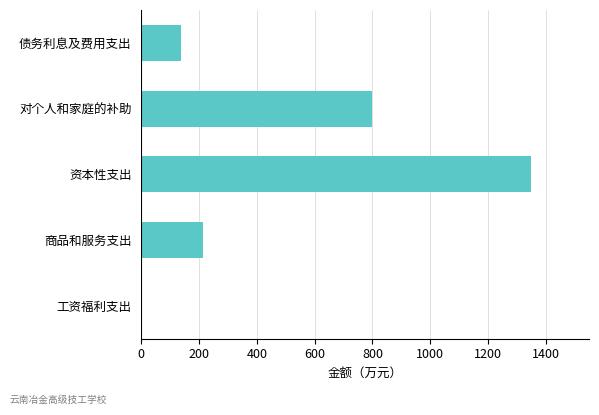

What is the maximum value shown in the chart?

1347.2